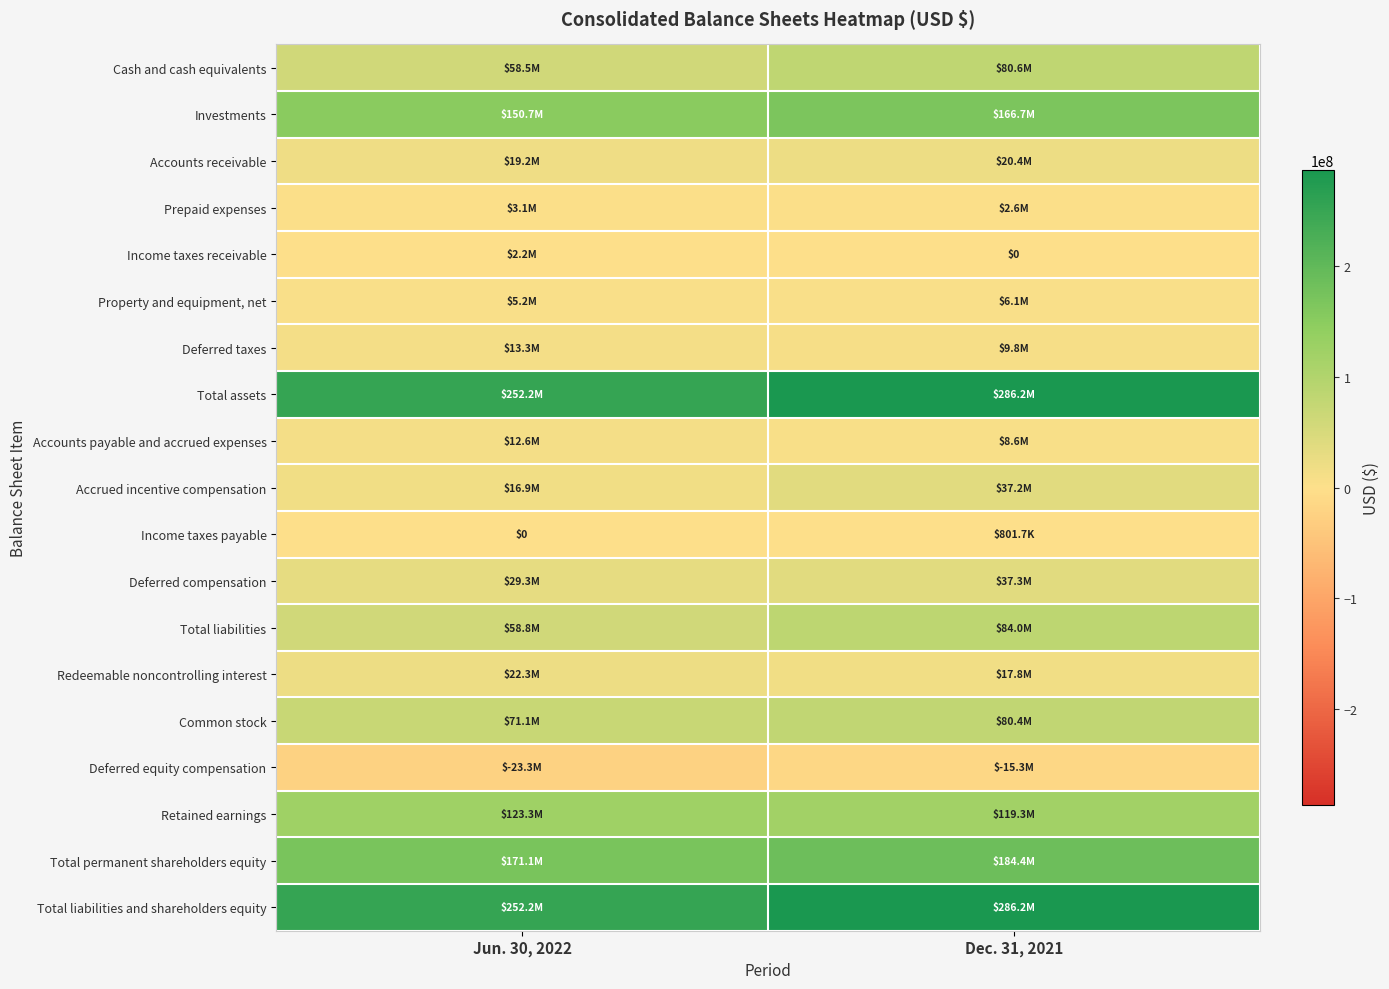

Count the Accounts payable and accrued expenses values in the range 8588713 to 12630728.

2